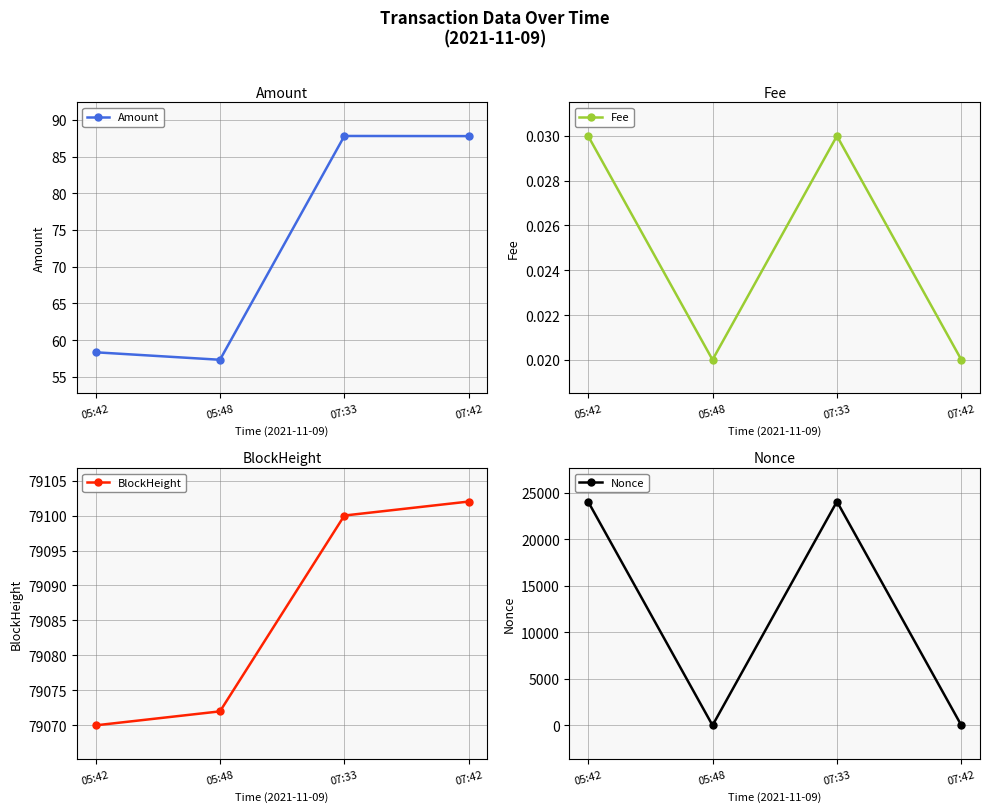

What is the value of the BlockHeight point at the 4th from the left?

79102